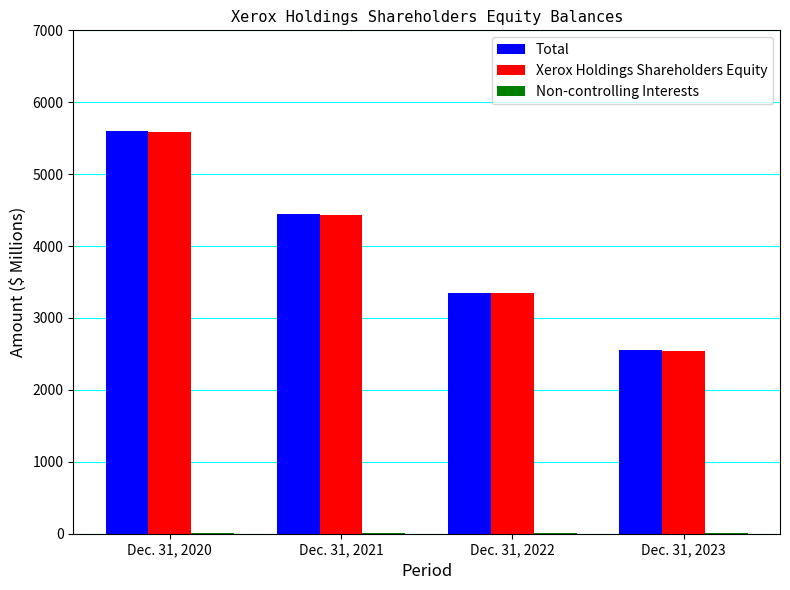

What is the sum of all Xerox Holdings Shareholders Equity values?

15909